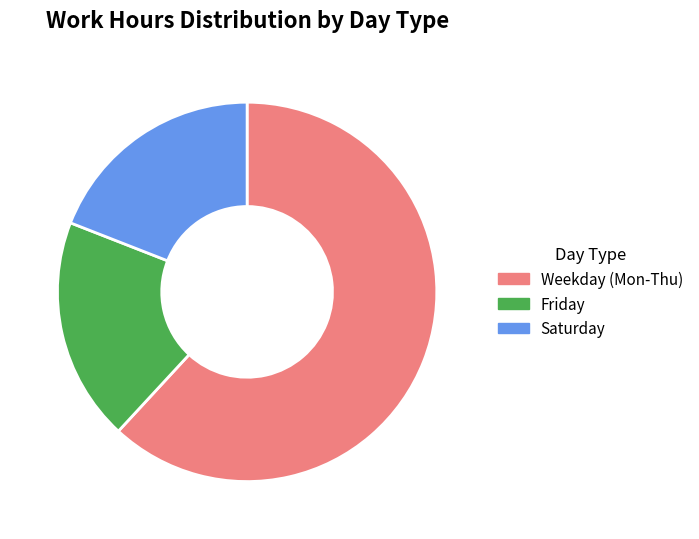

Count the number of slices in the pie.

3